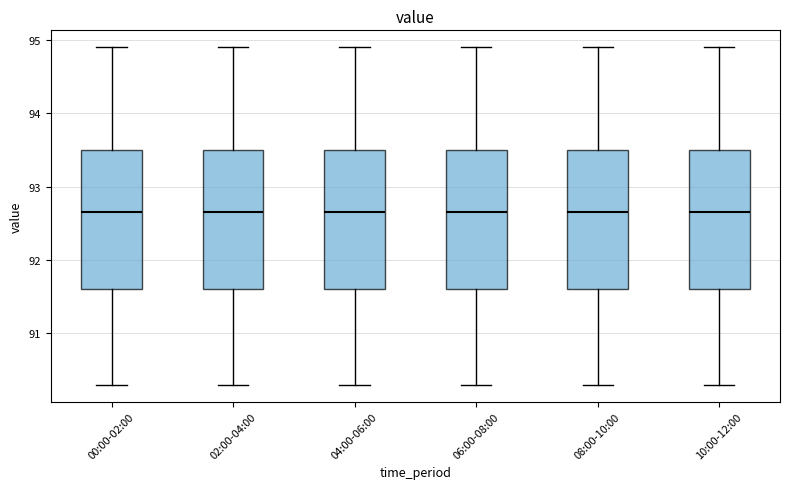

Reading left to right, read every box against the y-axis: the position of its median line, the range the box covers, and the ends of its whiskers. The values are not printed on the chart, so give them approximately, as read against the axis.

00:00-02:00: median 92.7, box 91.6 to 93.5, whiskers 90.3 to 94.9
02:00-04:00: median 92.7, box 91.6 to 93.5, whiskers 90.3 to 94.9
04:00-06:00: median 92.7, box 91.6 to 93.5, whiskers 90.3 to 94.9
06:00-08:00: median 92.7, box 91.6 to 93.5, whiskers 90.3 to 94.9
08:00-10:00: median 92.7, box 91.6 to 93.5, whiskers 90.3 to 94.9
10:00-12:00: median 92.7, box 91.6 to 93.5, whiskers 90.3 to 94.9